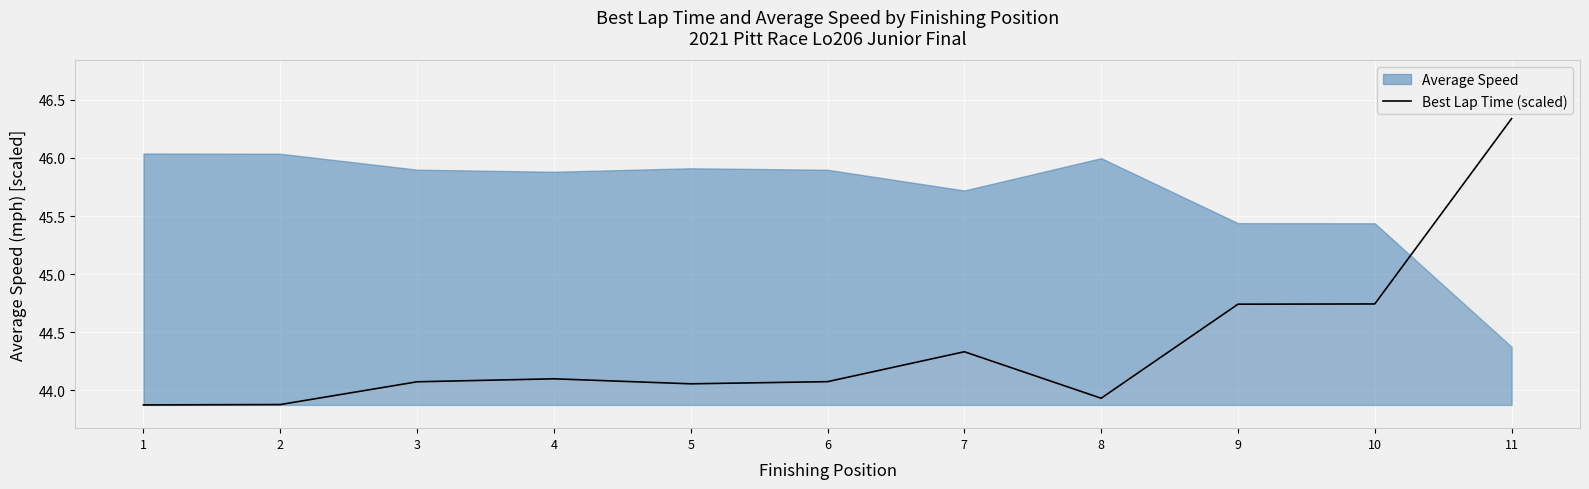

Count the number of categories in the chart.

11